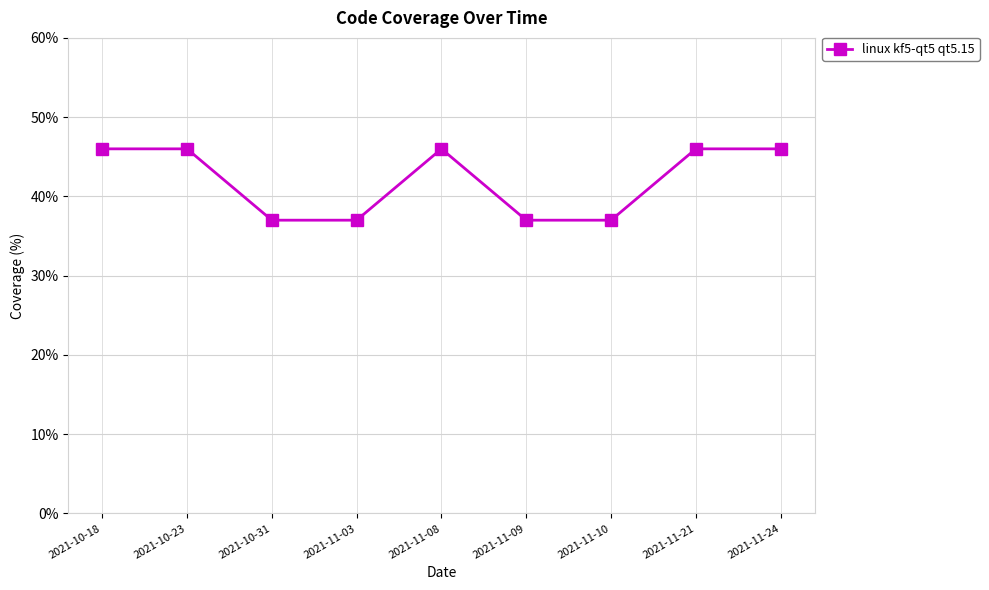

What is the label of the 1st point from the right?

2021-11-24